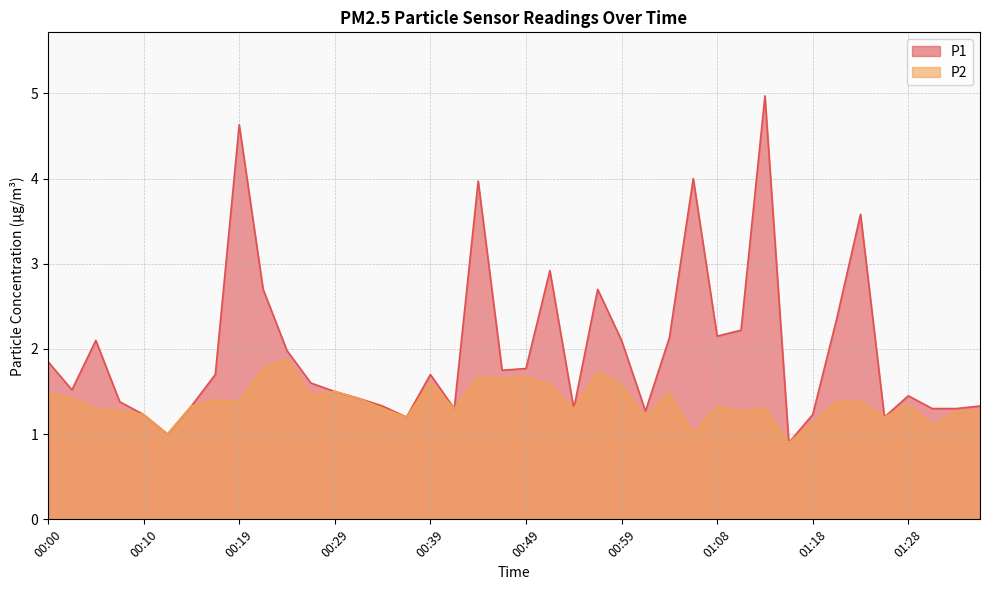

What is the difference between the maximum and minimum values in the P1 series?

4.1